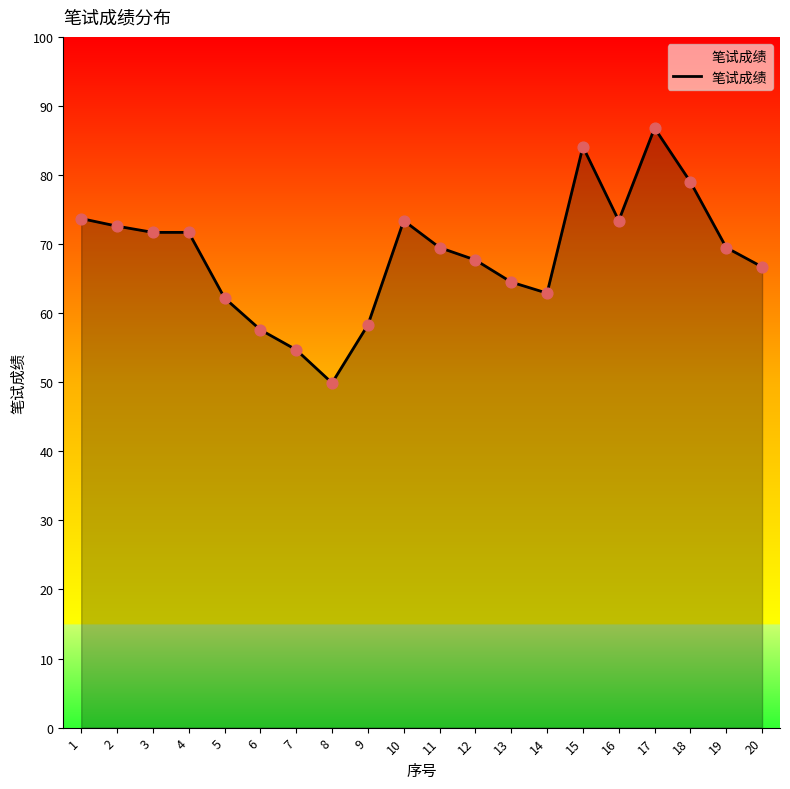

What is the change in value from 15 to 18?

-5.1